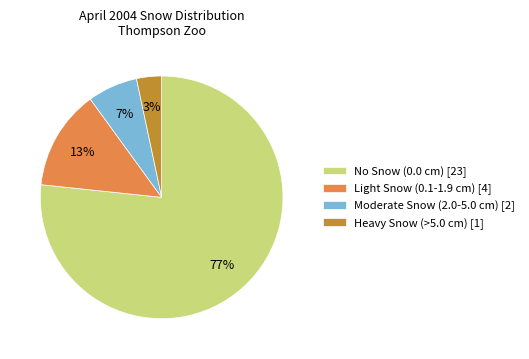

Which category accounts for the majority?

No Snow (0.0 cm) [23]